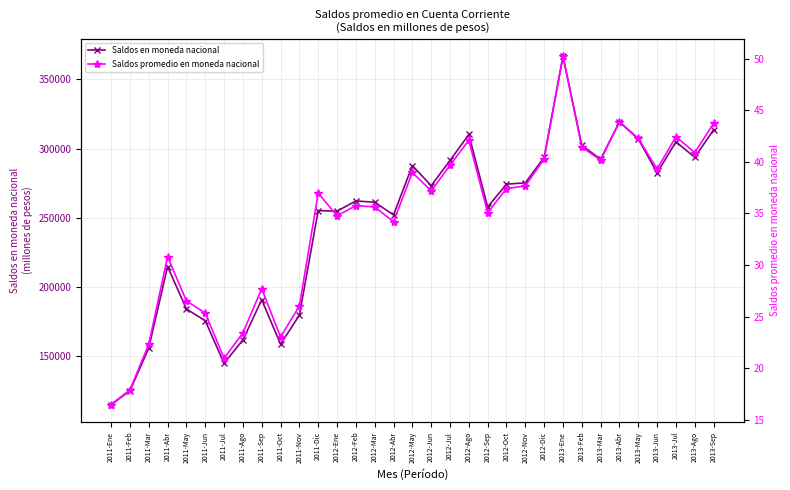

What is the approximate value of Saldos promedio en moneda nacional at 2011-Ene?

16.5